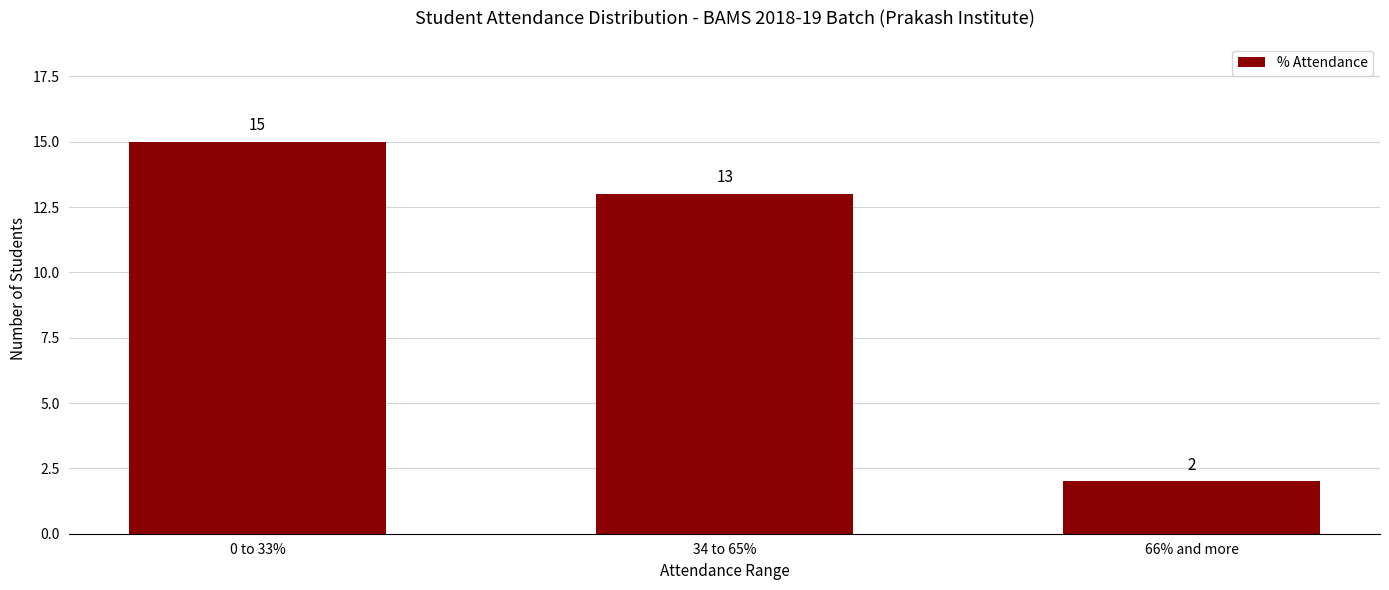

At which category does the chart reach its minimum across all series?

66% and more